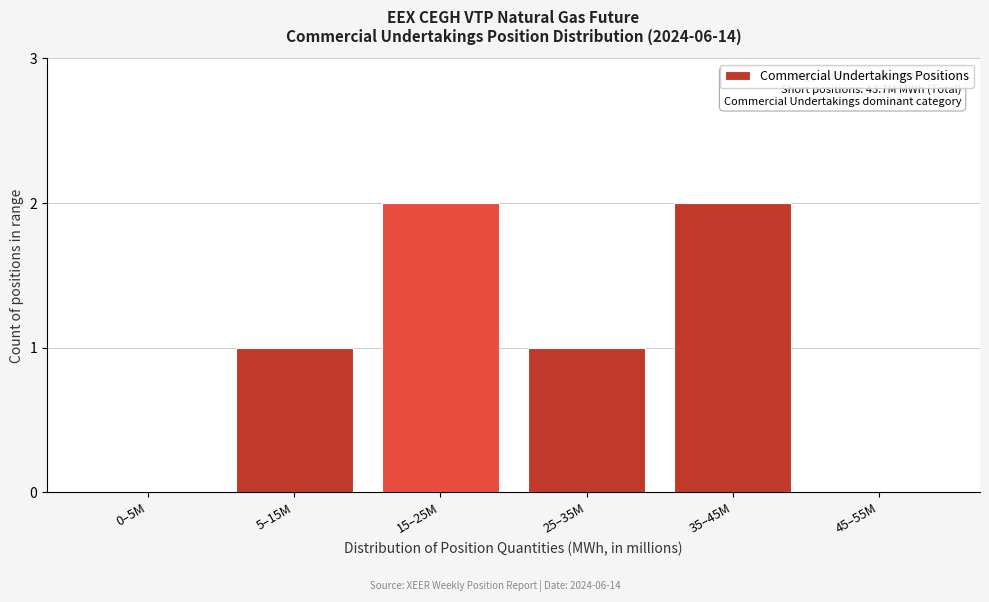

Reading left to right, transcribe all the data shown in this chart.

0–5M=0	5–15M=1	15–25M=2	25–35M=1	35–45M=2	45–55M=0